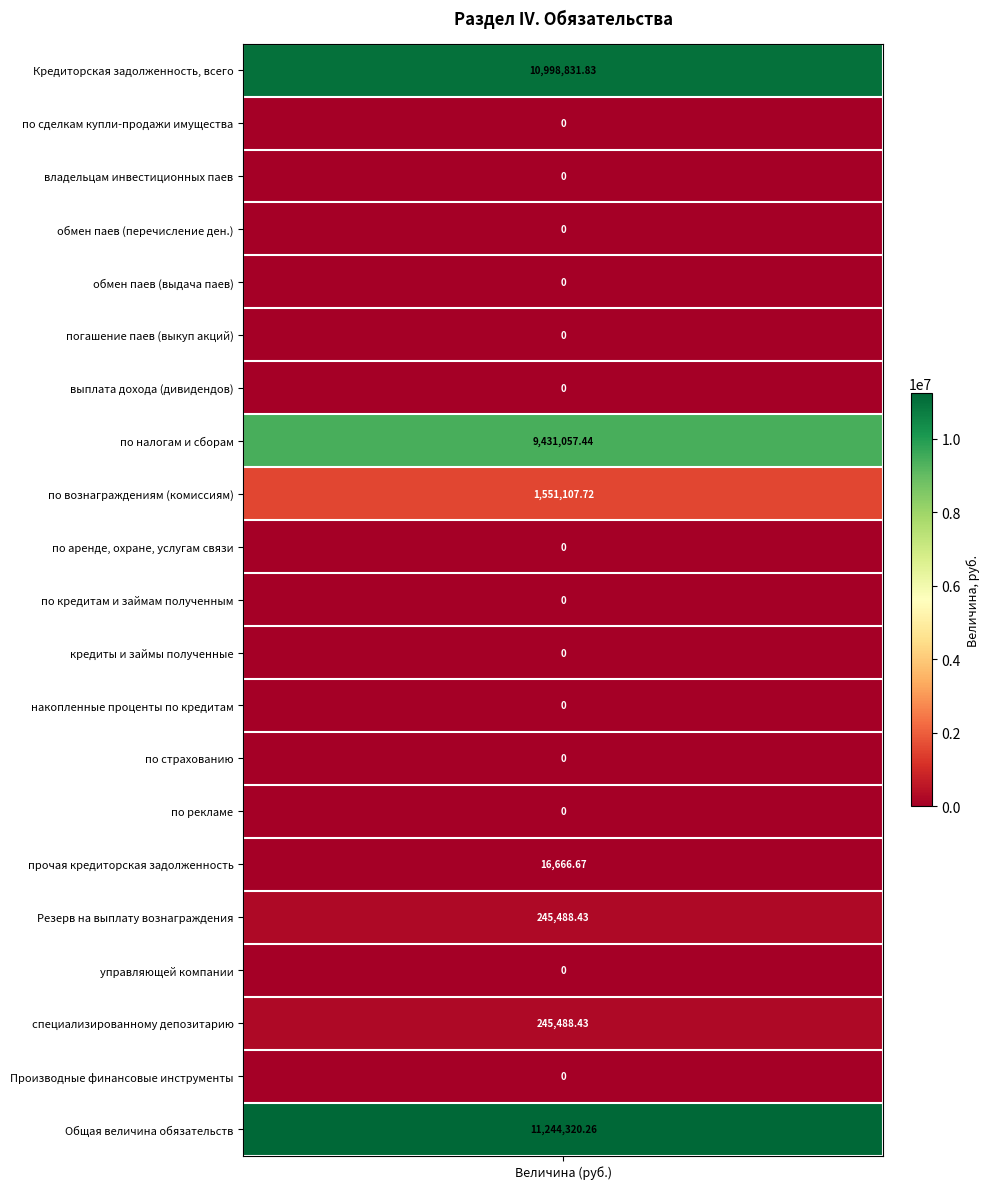

How many values are above zero?

7